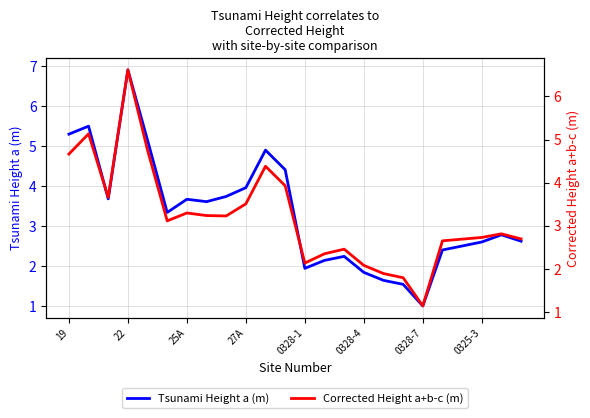

Is it true that Tsunami Height a (m) equals 1.7 at 25A?

False